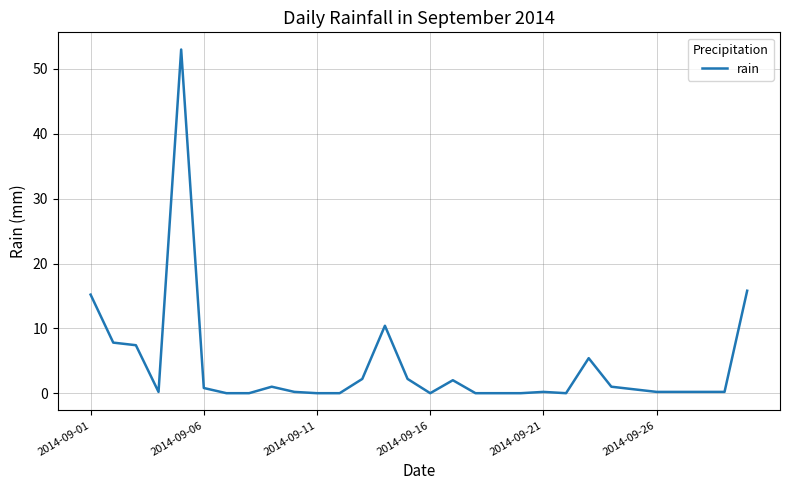

What is the greatest value displayed?

53.0